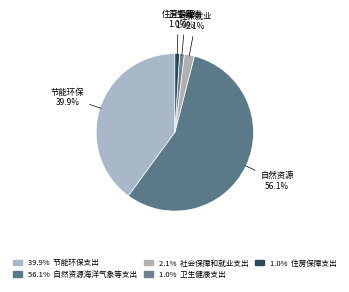

How many slices are in this pie chart?

5